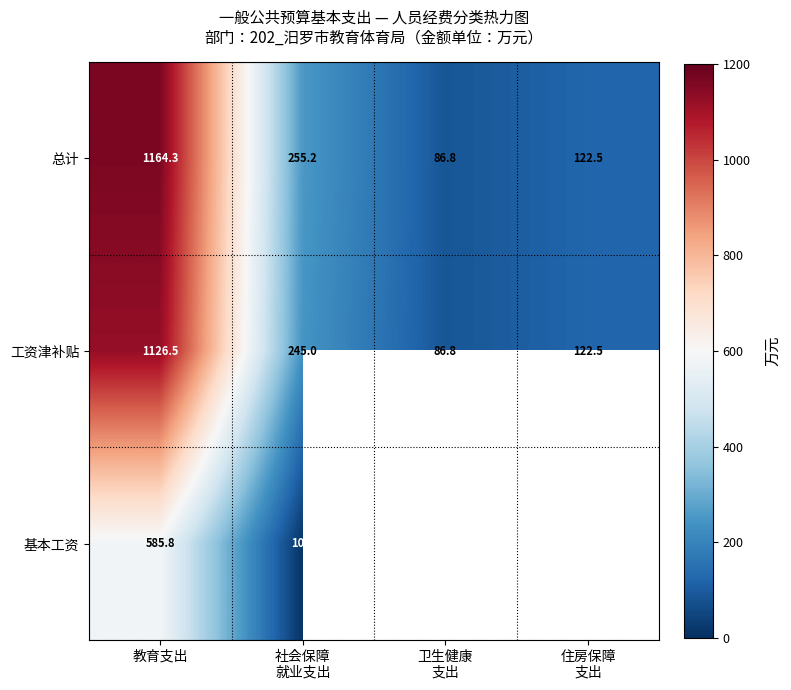

Count the number of categories in the chart.

4